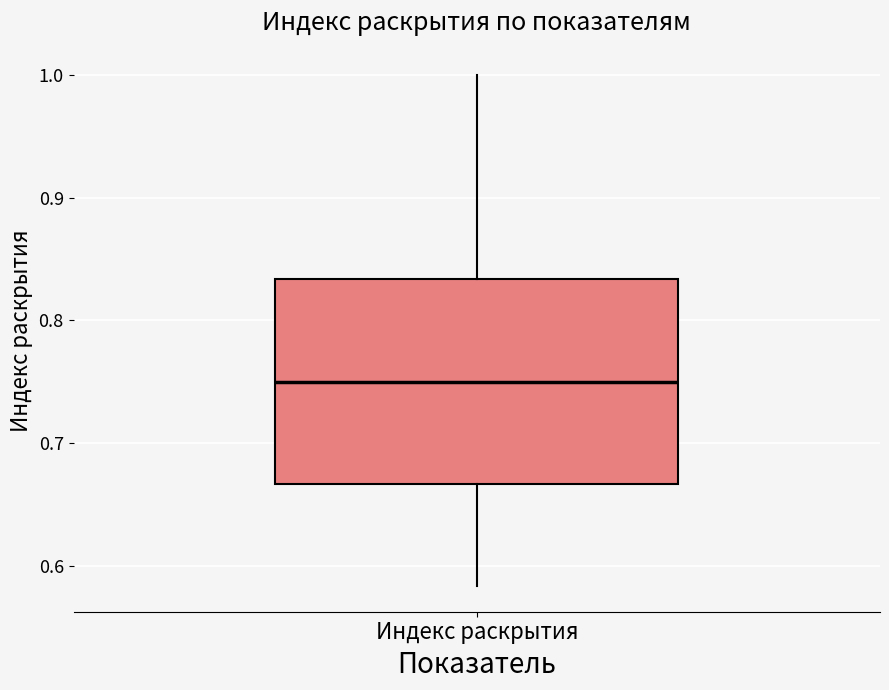

Where does the lower whisker of the box for Индекс раскрытия end on the y-axis? The values are not printed on the chart, so give them approximately, as read against the axis.

0.58